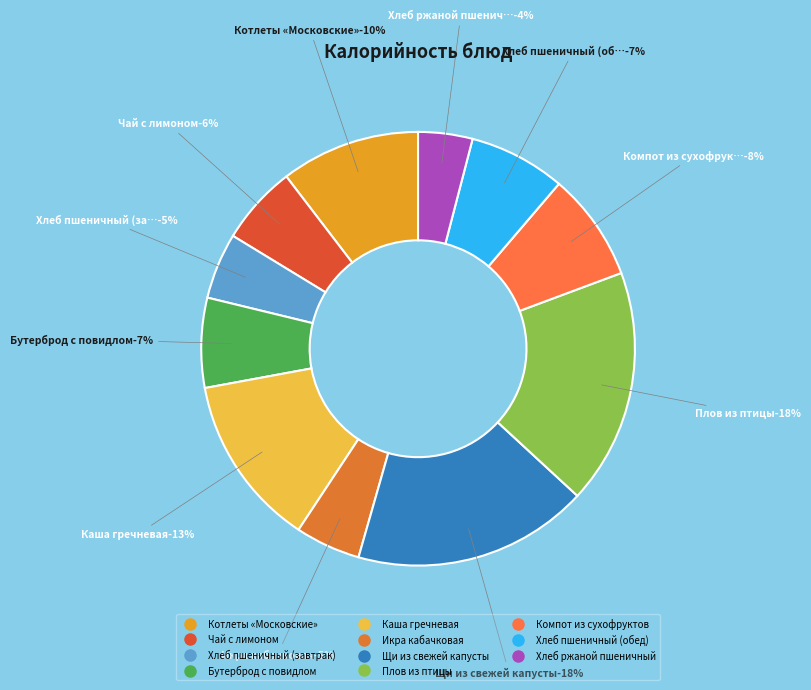

What percentage is the Бутерброд с повидлом slice, to the nearest percent?

7%